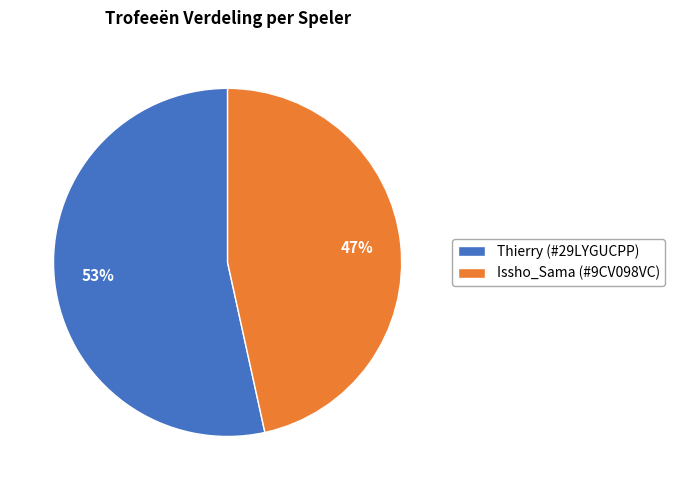

What is the smallest slice in the pie chart?

Issho_Sama (#9CV098VC)